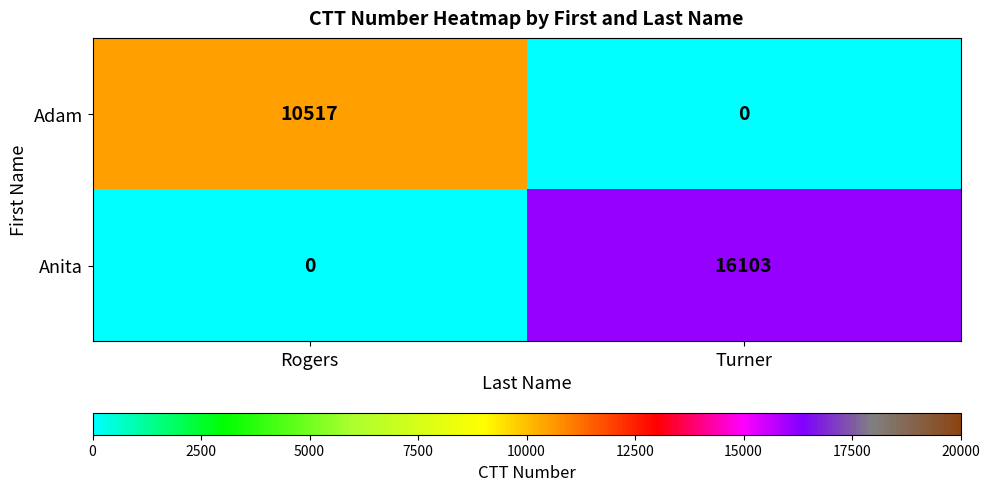

What is the average value of the Anita series?

8052